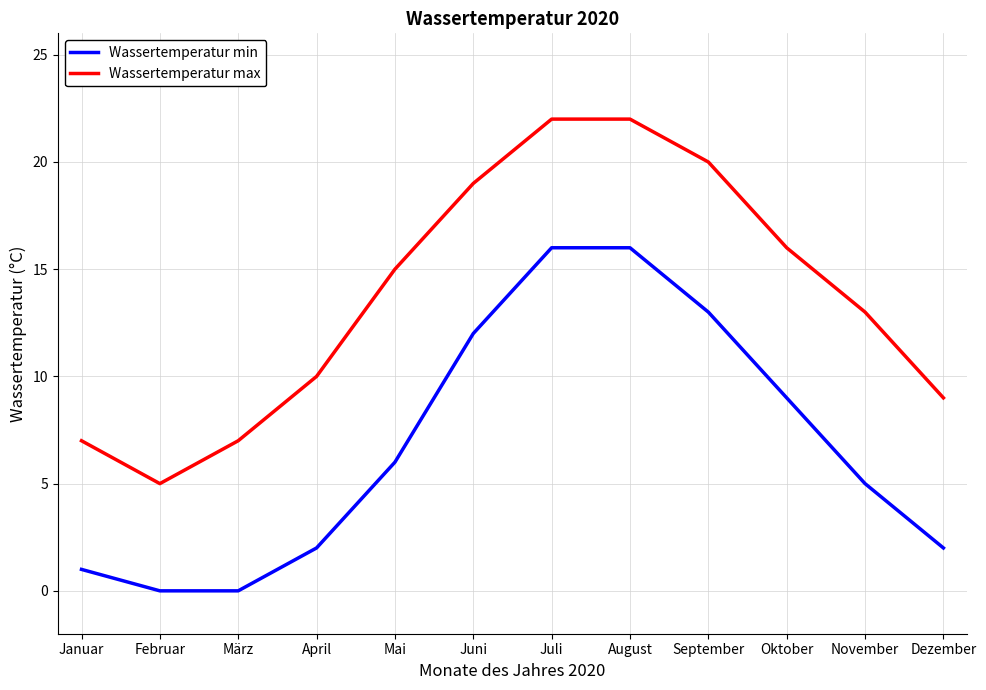

Rank the series at Juli from highest to lowest value.

Wassertemperatur max, Wassertemperatur min